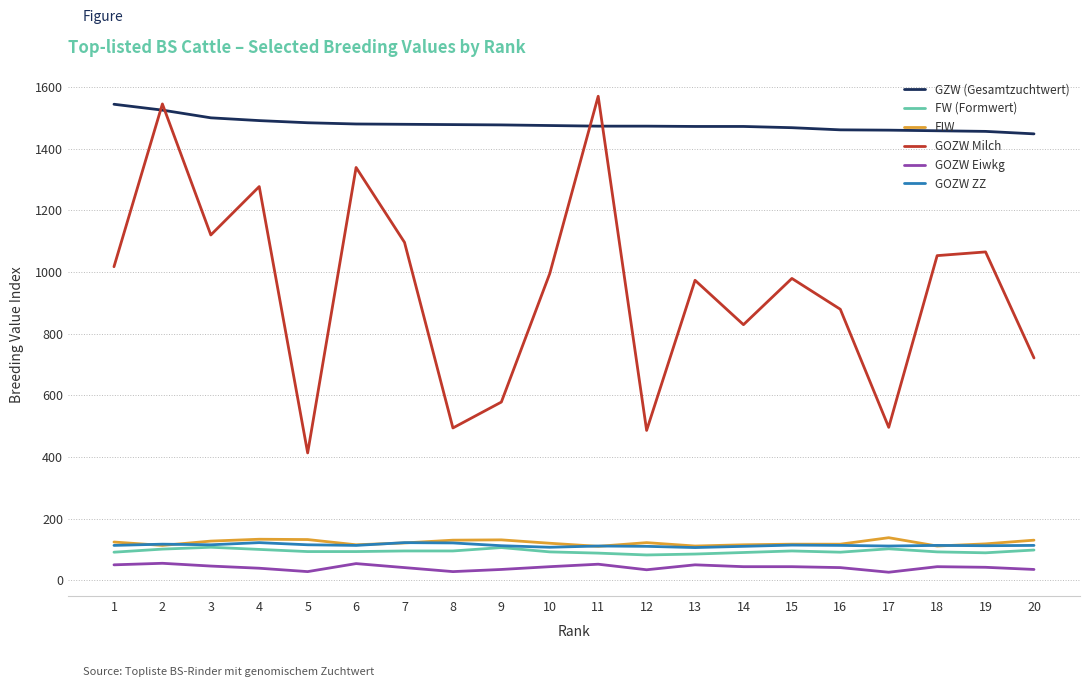

True or false: FIW and GOZW Eiwkg intersect in this chart.

False